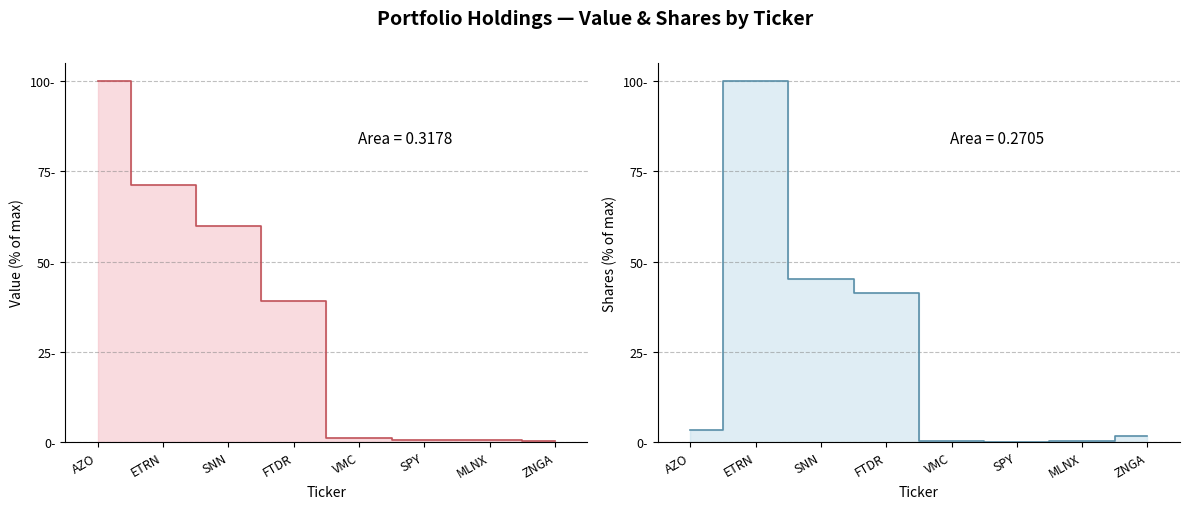

How many intersections are there between Shares or principal amount and Value?

5